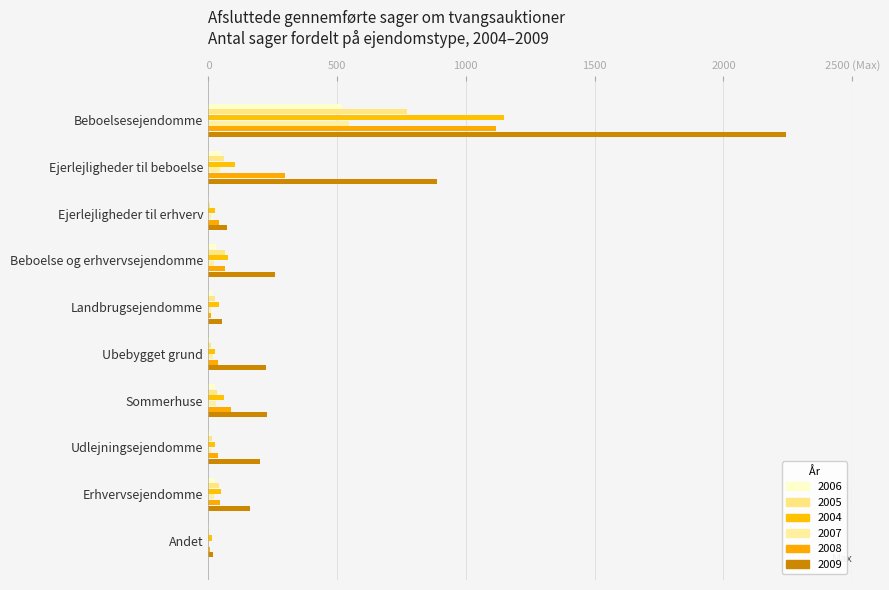

At which label does 2006 reach its minimum?

Ejerlejligheder til erhverv